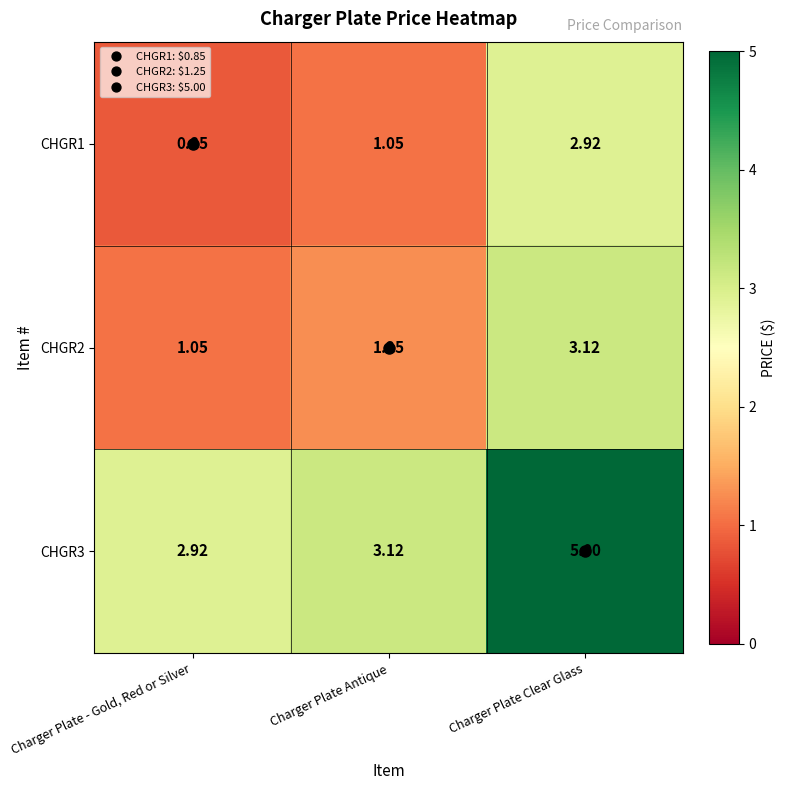

At which category is the sum across all series the highest?

Charger Plate Clear Glass